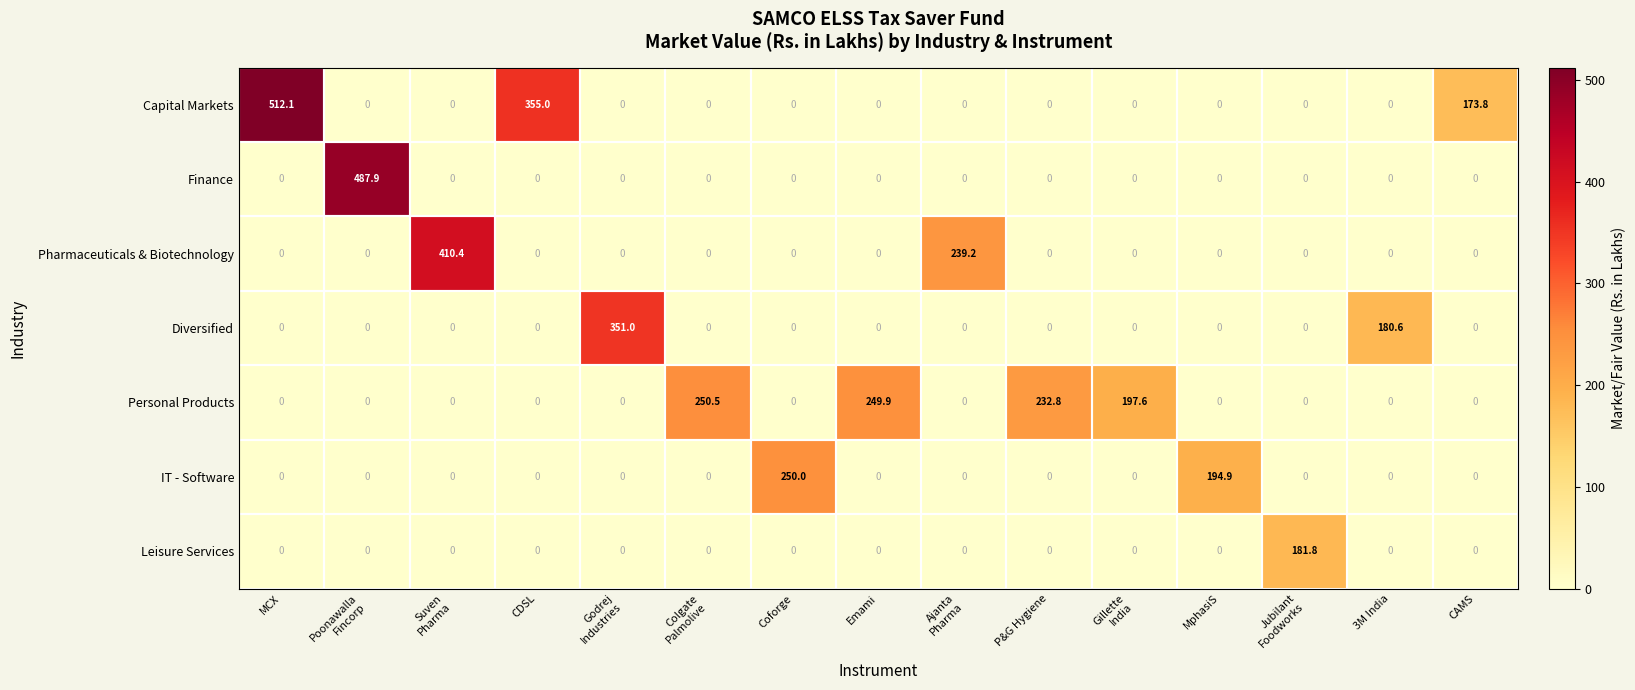

At which category is the sum across all series the highest?

MCX